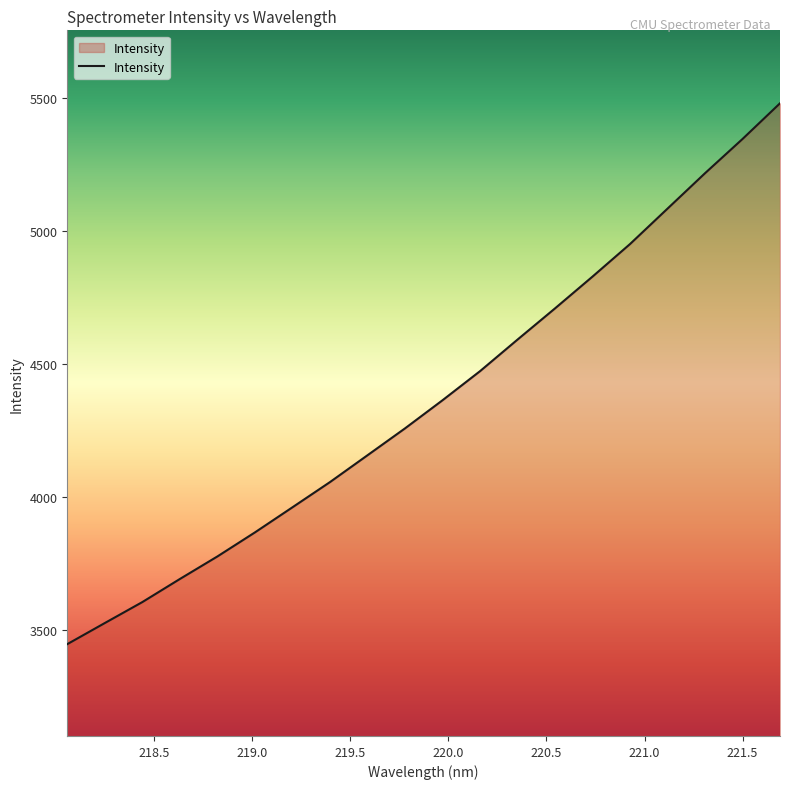

What is the smallest value displayed?

3447.9